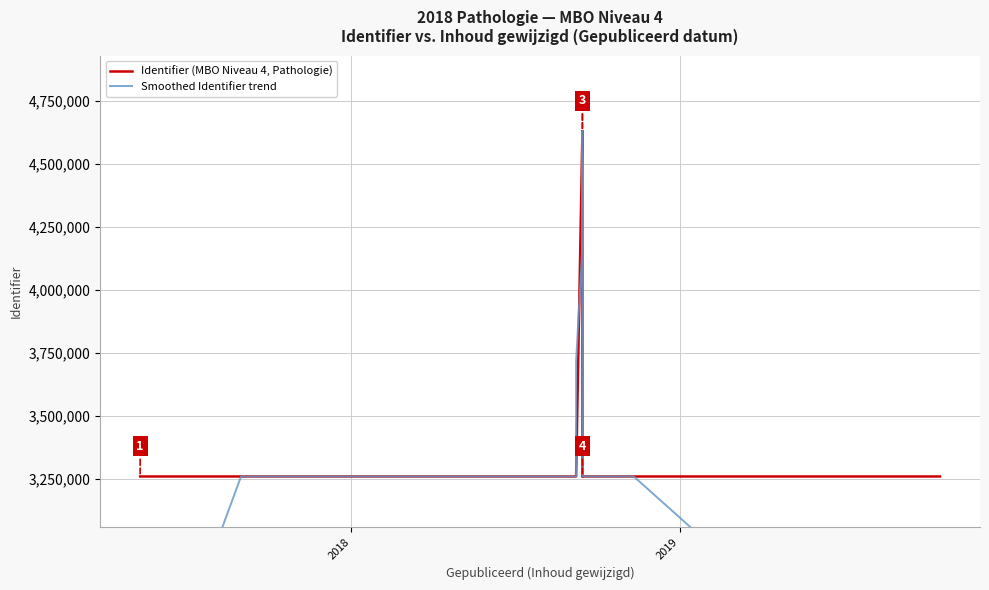

After their last crossing, which series has the higher values: Identifier (MBO Niveau 4, Pathologie) or Smoothed Identifier trend?

Identifier (MBO Niveau 4, Pathologie)